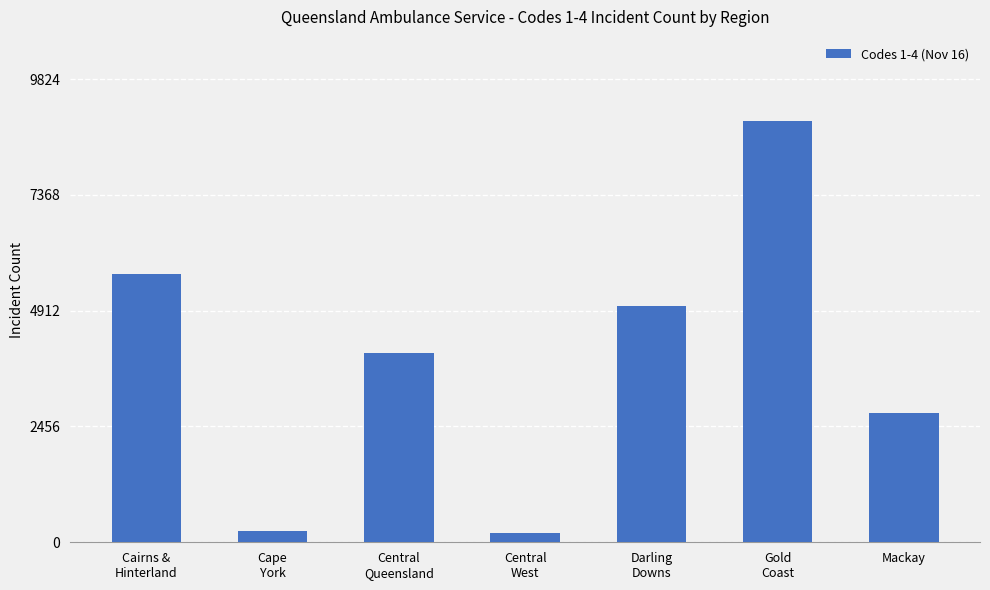

Approximately how many times larger is the value at Central
Queensland compared to Central
West?

21.0